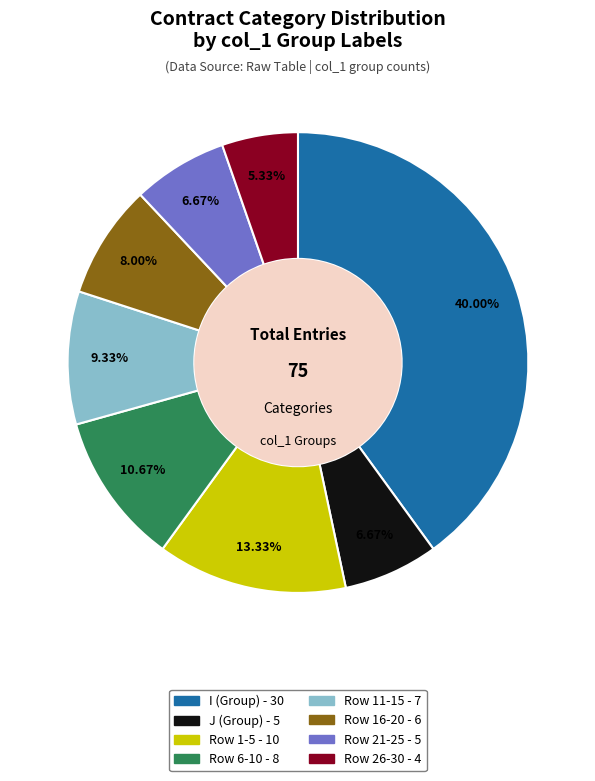

Is there a majority slice in this chart?

No